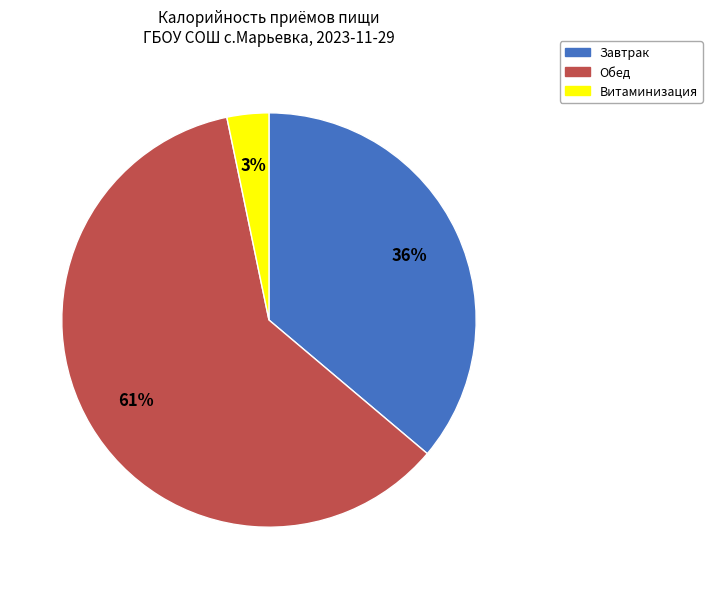

To the nearest percent, what is the average slice percentage?

33%